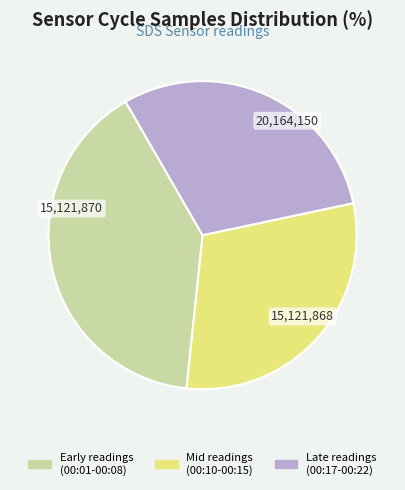

Count the number of slices in the pie.

3